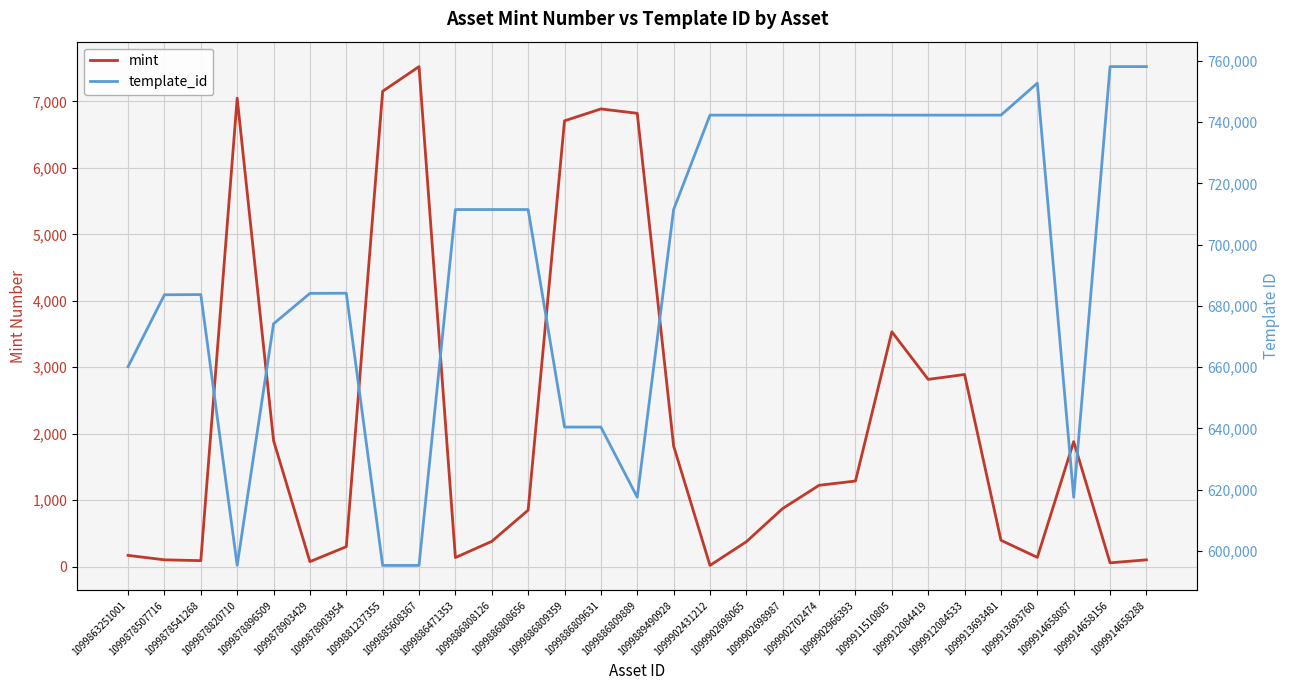

How many lines are shown in the chart?

2